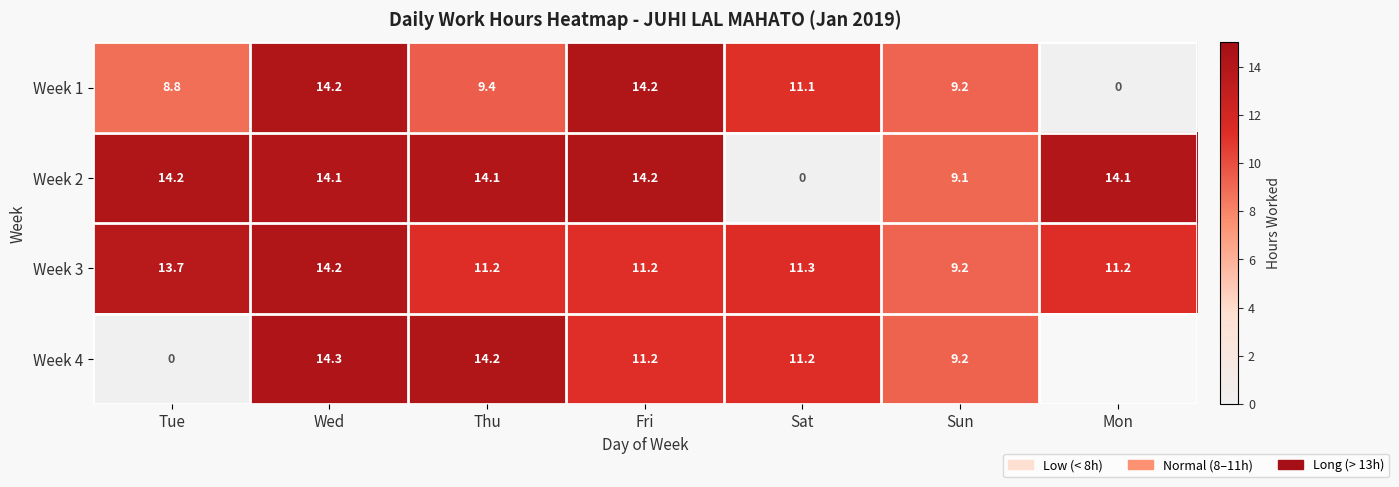

What is the total value across all series at Fri?

50.8